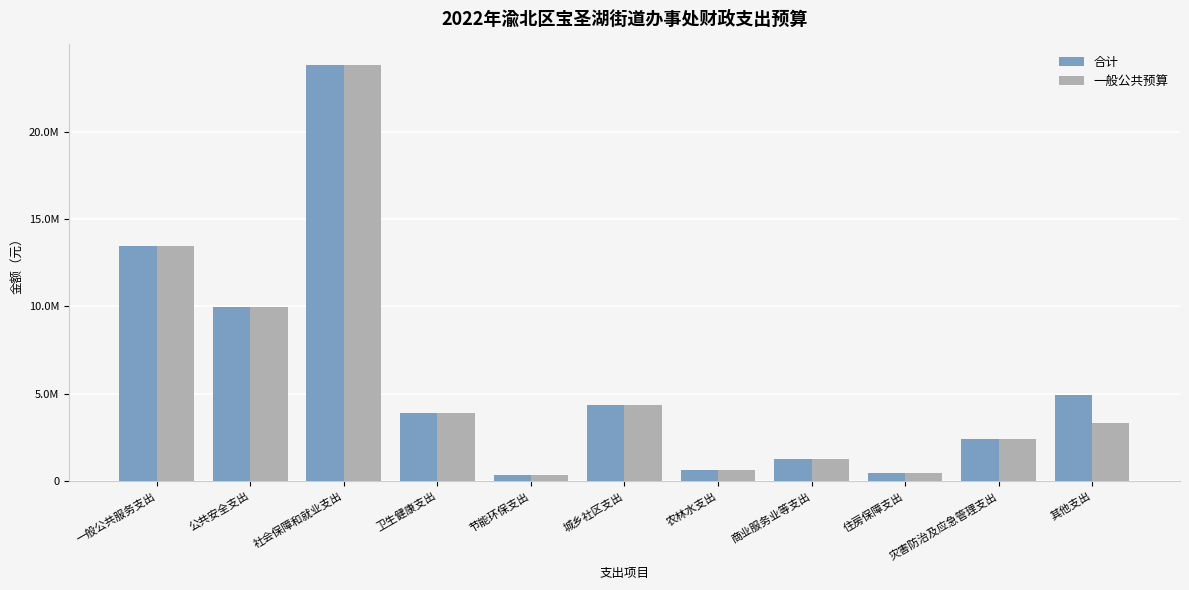

At which label does 合计 reach its minimum?

节能环保支出